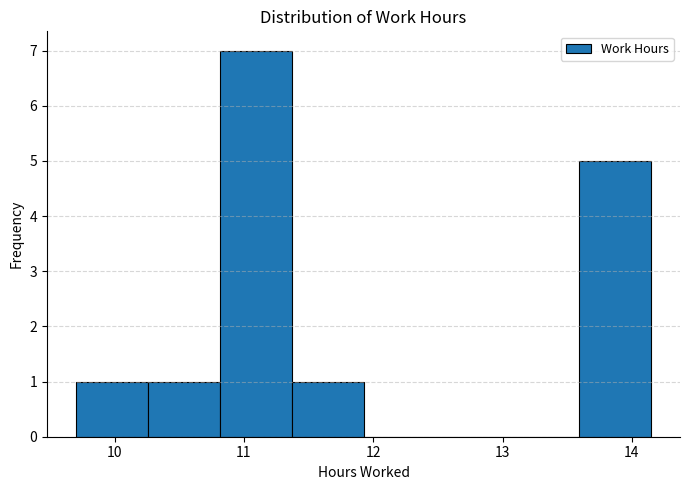

What is the height of the bar covering 10.8 to 11.4 on the x-axis? Neither the bar edges nor the heights are printed on the chart, so give them approximately, as read against the axes.

7